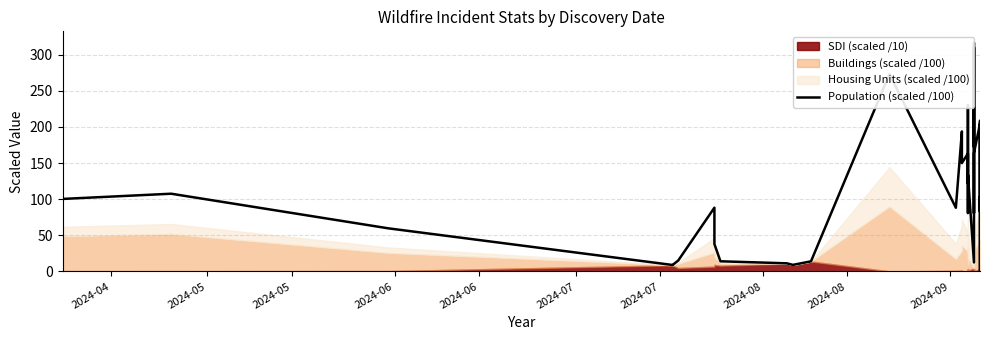

Reading left to right, extract all data points from this chart.

100.4	107.6	59.7	9.1	8.6	15.2	88.3	38.0	14.1	11.3	9.2	14.1	273.3	88.2	193.8	150.0	163.3	104.3	80.9	230.2	122.2	124.0	133.8	12.6	310.0	172.5	316.5	230.2	80.9	163.7	204.5	201.5	99.9	0.3	208.5	82.8	102.9